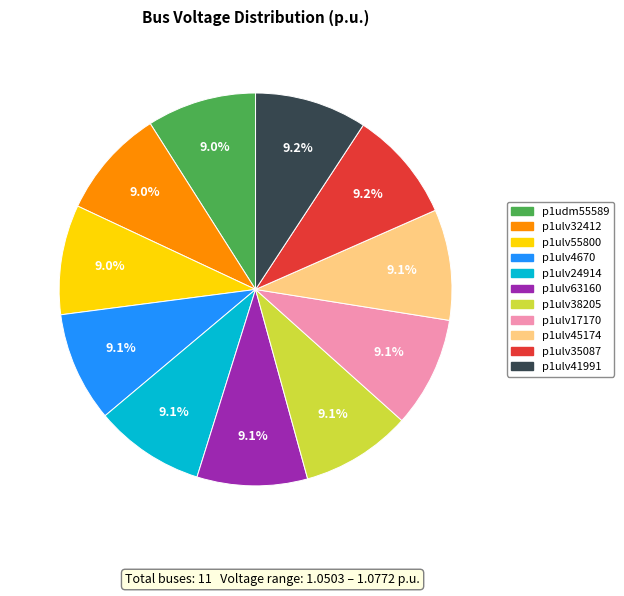

Count the number of slices in the pie.

11